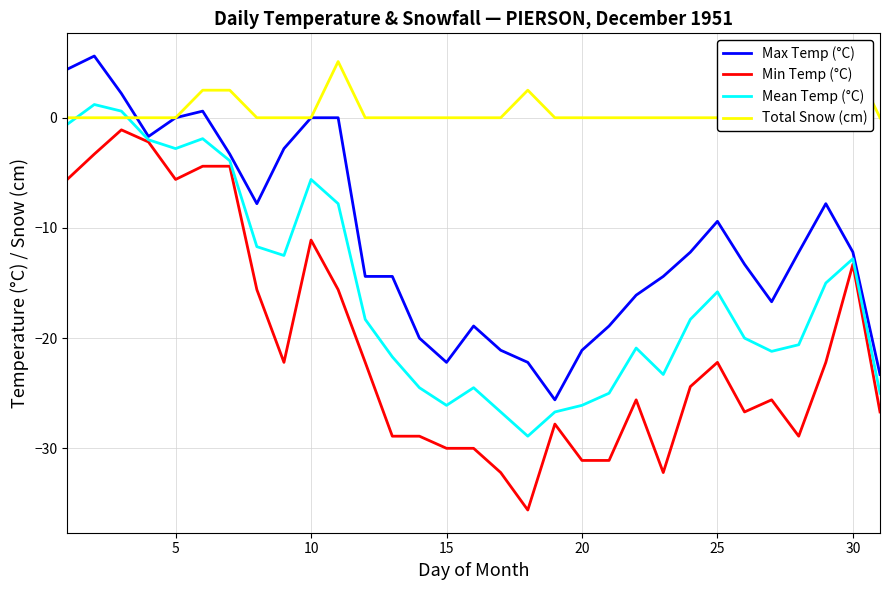

What is the maximum value for Min Temp (°C)?

-1.1